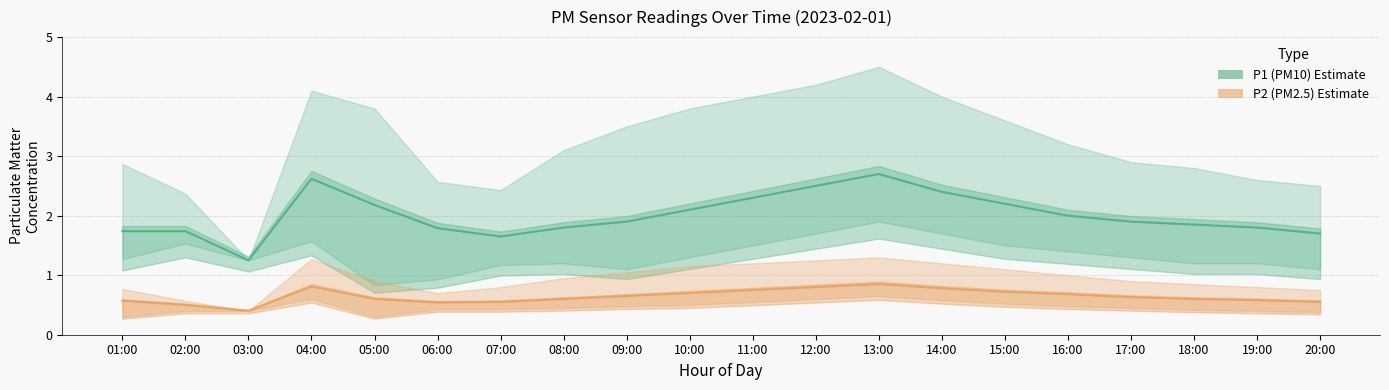

Rank the series by their average value, from highest to lowest.

P1 (PM10), P2 (PM2.5)